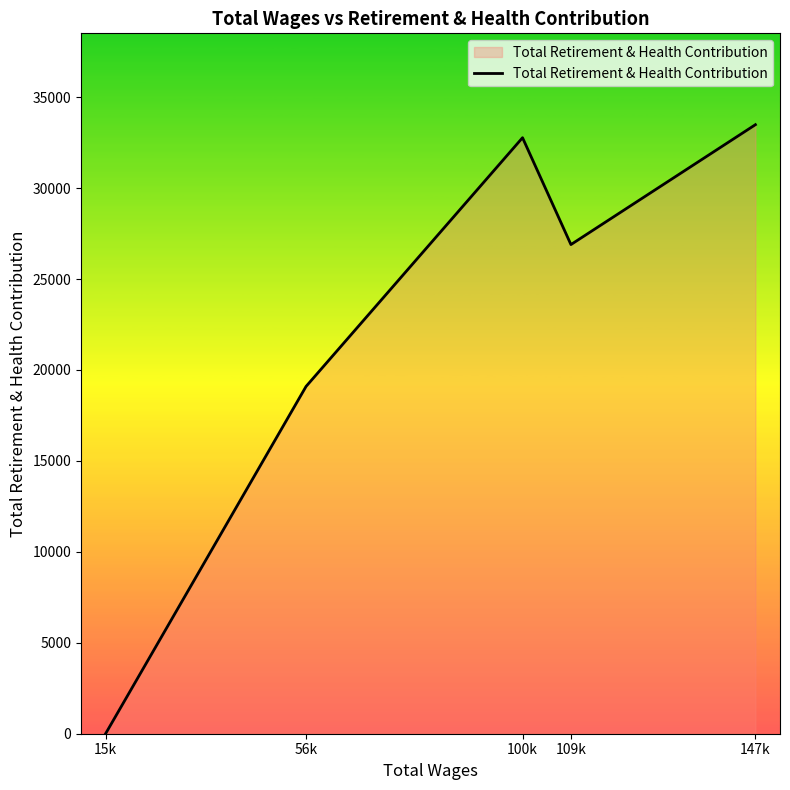

True or false: the data shows 4 at 15k.

True